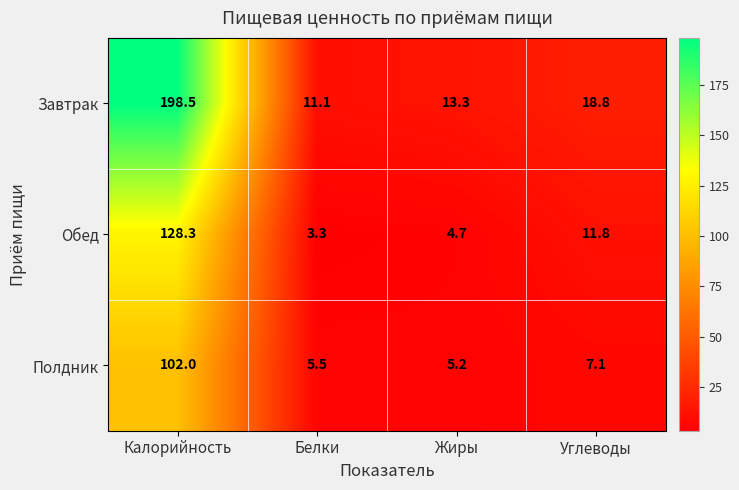

What is the smallest value displayed?

3.3